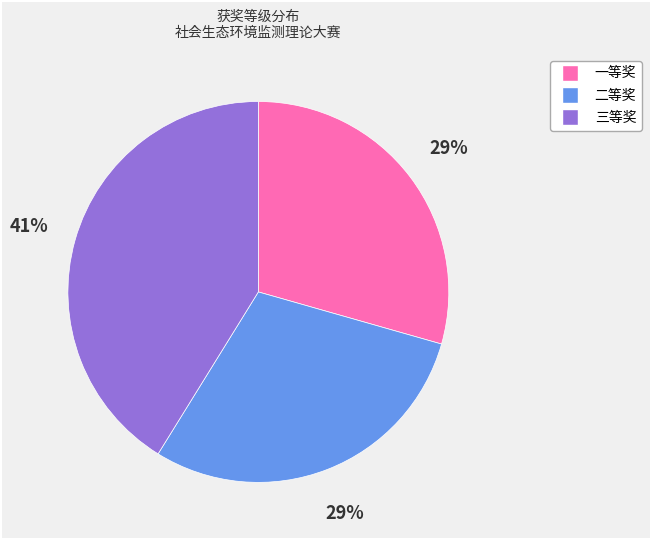

Does any single category account for the majority?

No